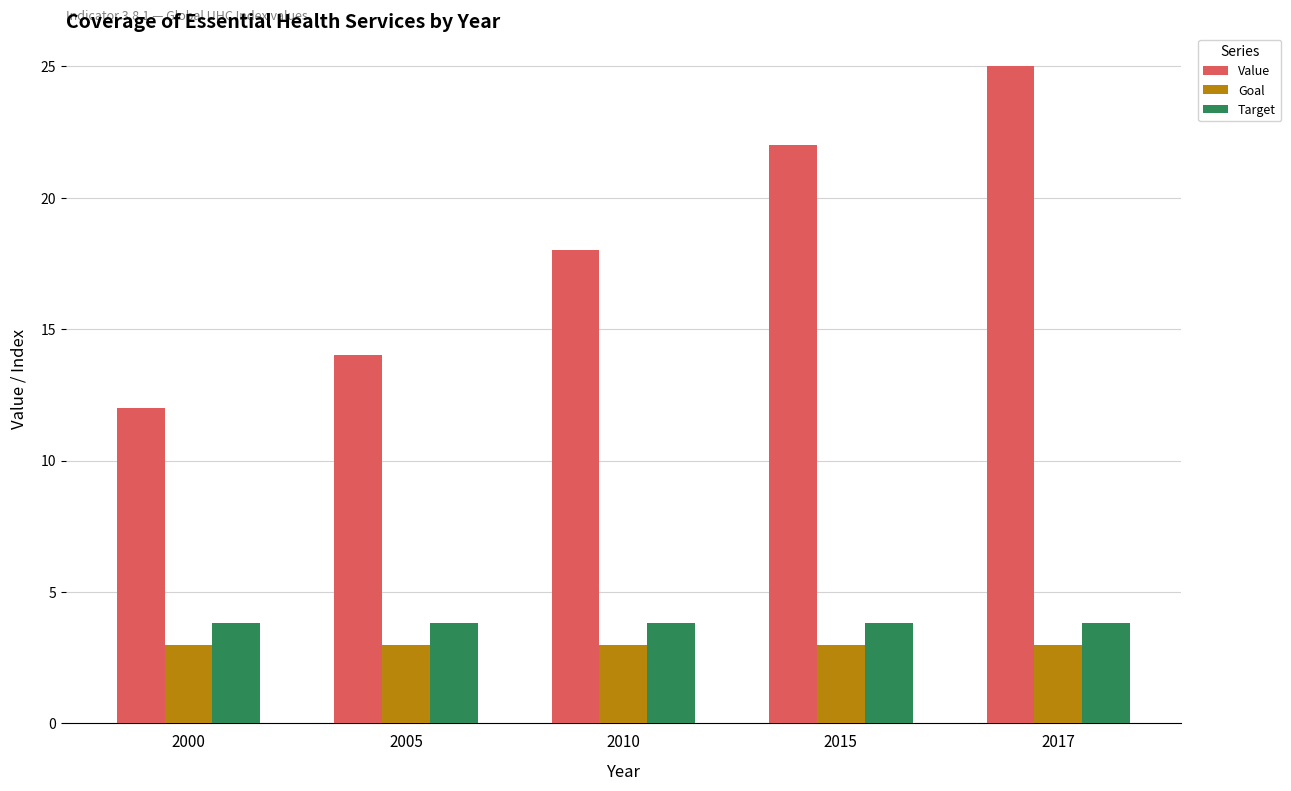

Rank the categories by Value value from lowest to highest.

2000, 2005, 2010, 2015, 2017